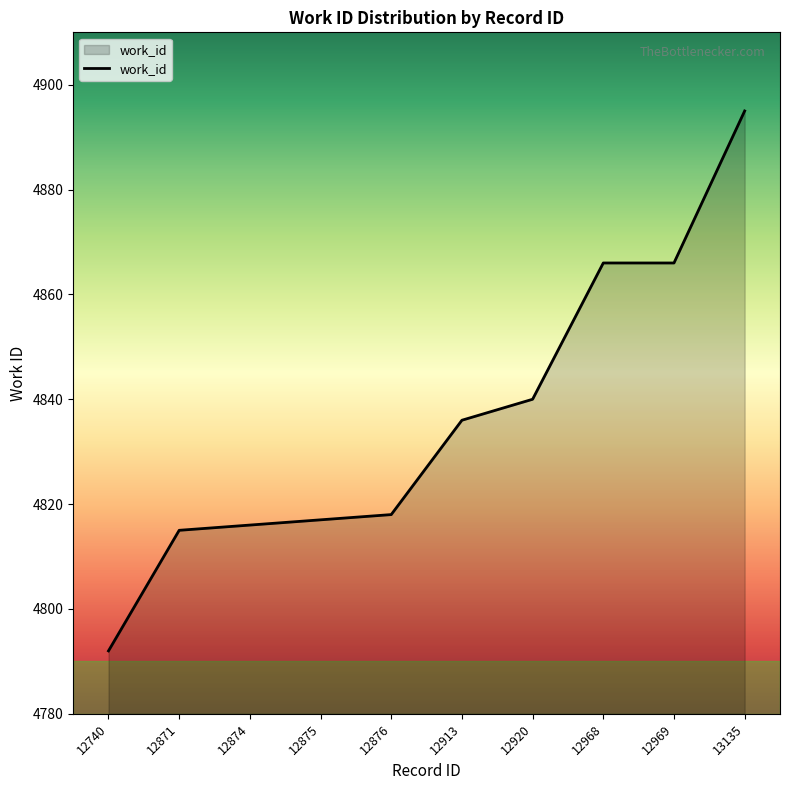

Reading left to right, list all the values displayed in this chart.

4792	4815	4816	4817	4818	4836	4840	4866	4866	4895